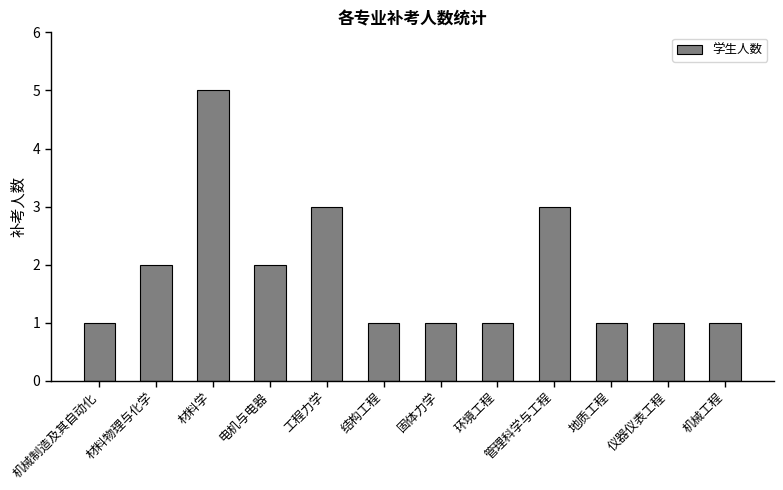

What is the maximum value shown in the chart?

5